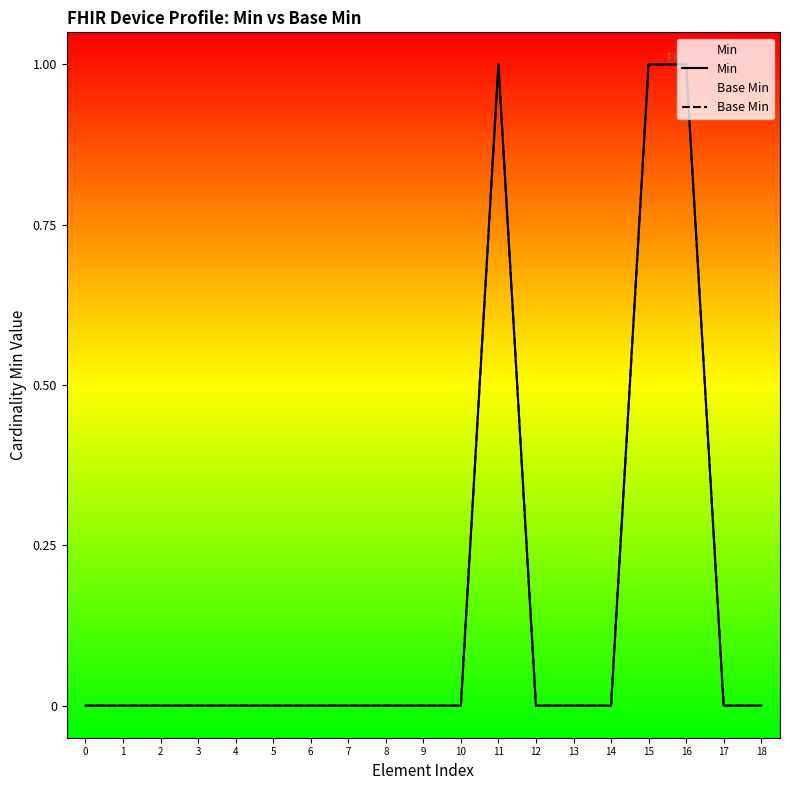

Reading left to right, list all the values displayed in this chart.

Min: 0=0	1=0	2=0	3=0	4=0	5=0	6=0	7=0	8=0	9=0	10=0	11=1	12=0	13=0	14=0	15=1	16=1	17=0	18=0
Base Min: 0=0	1=0	2=0	3=0	4=0	5=0	6=0	7=0	8=0	9=0	10=0	11=1	12=0	13=0	14=0	15=1	16=1	17=0	18=0